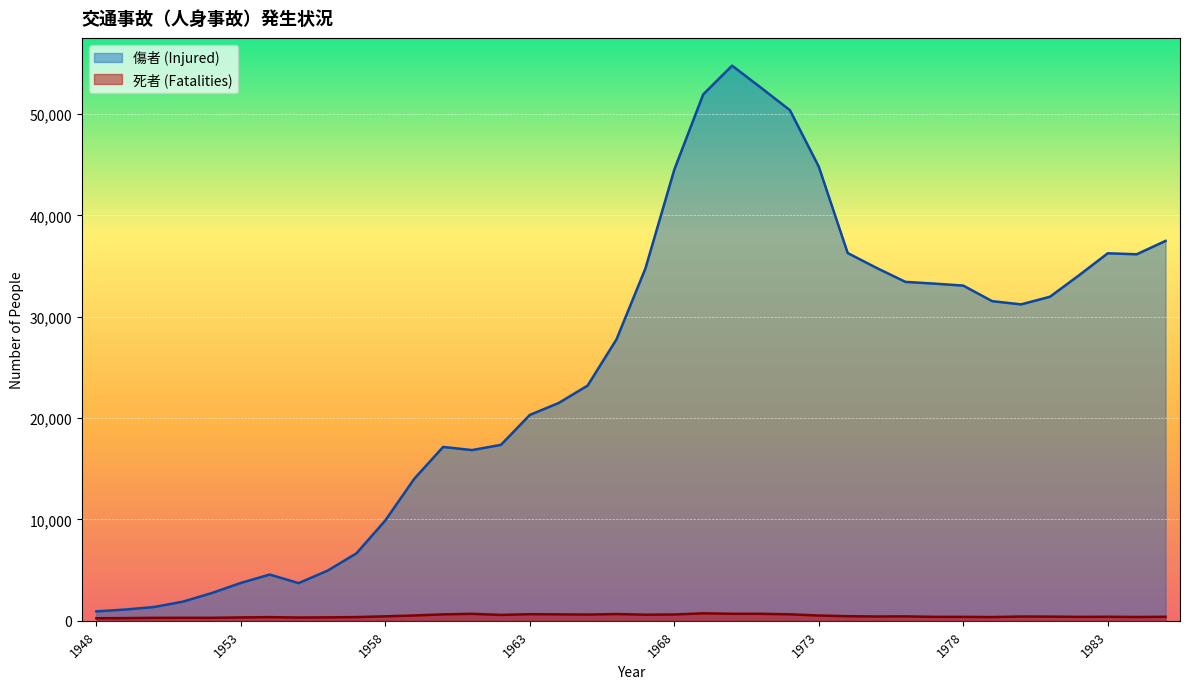

What is the highest value of the 死者 (Fatalities) series?

740